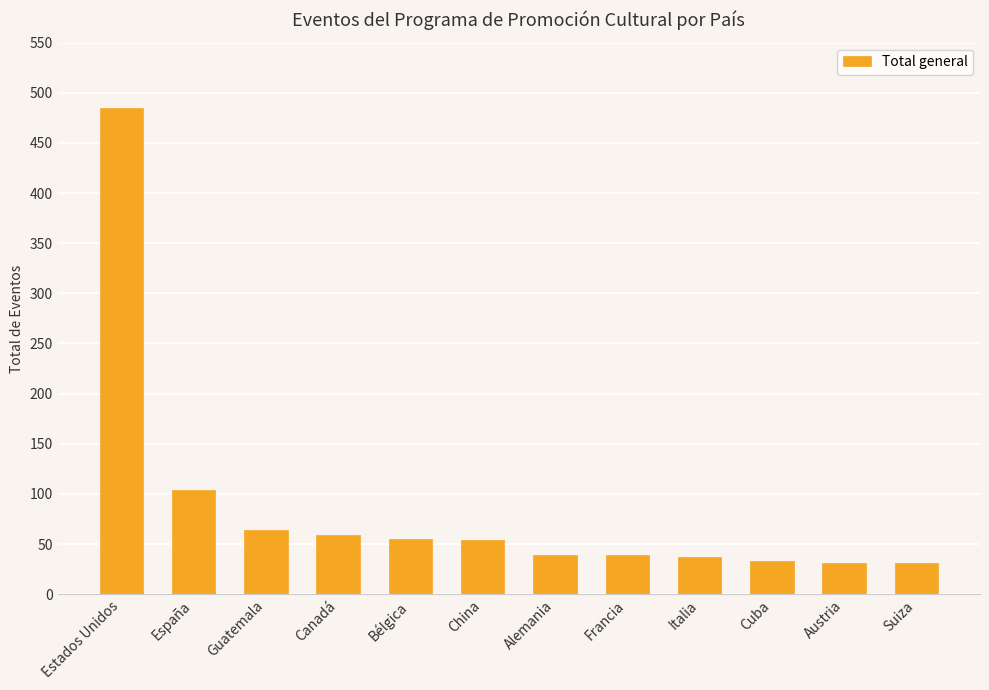

What is the change in value from España to China?

-50